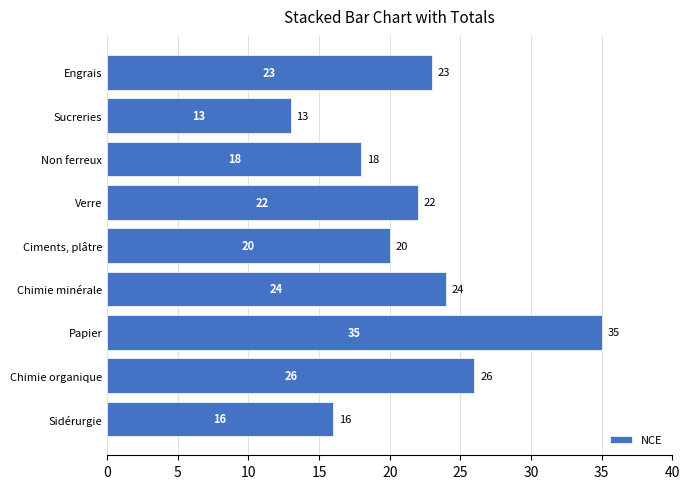

Does the chart contain stacked bars?

No